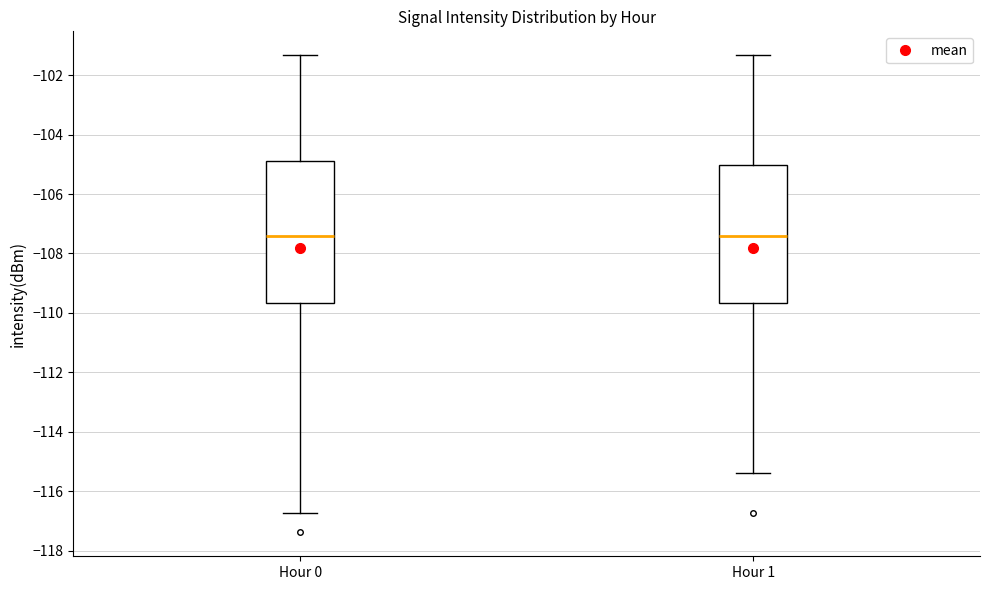

Where does the upper whisker of the box for Hour 0 end on the y-axis? The values are not printed on the chart, so give them approximately, as read against the axis.

-101.4